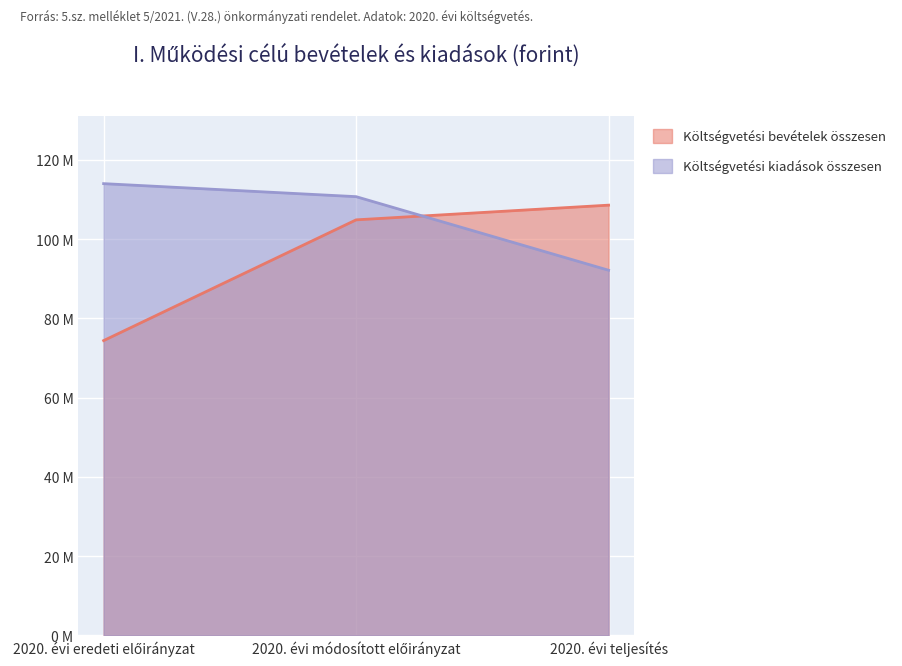

What are all the series names shown in the legend?

Költségvetési bevételek összesen, Költségvetési kiadások összesen